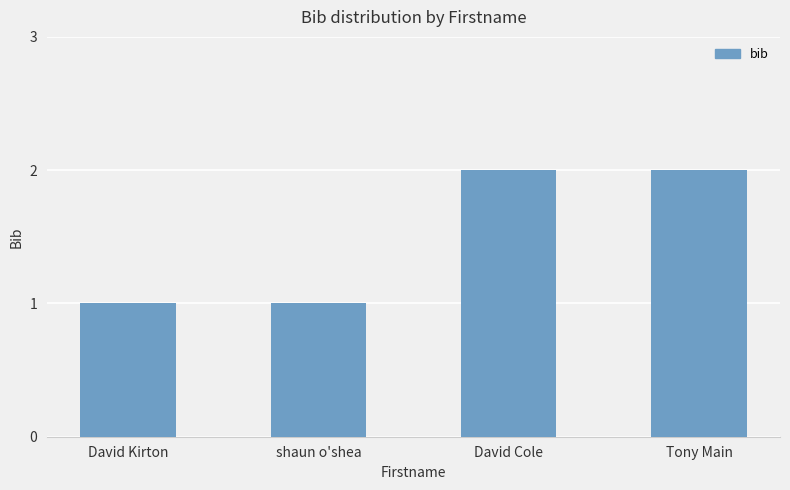

Count the values in the range 1 to 2.

4